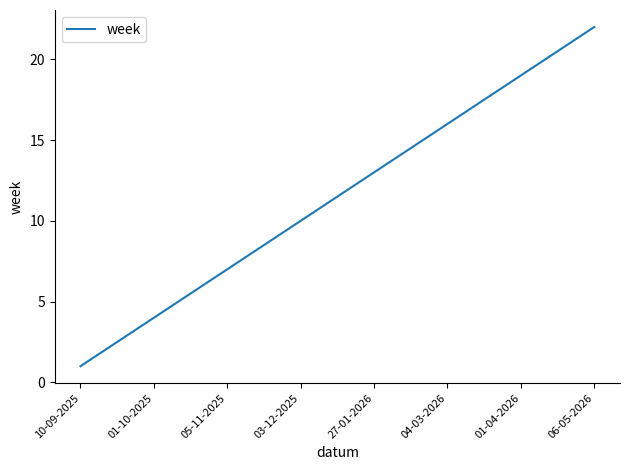

What is the maximum value shown in the chart?

22